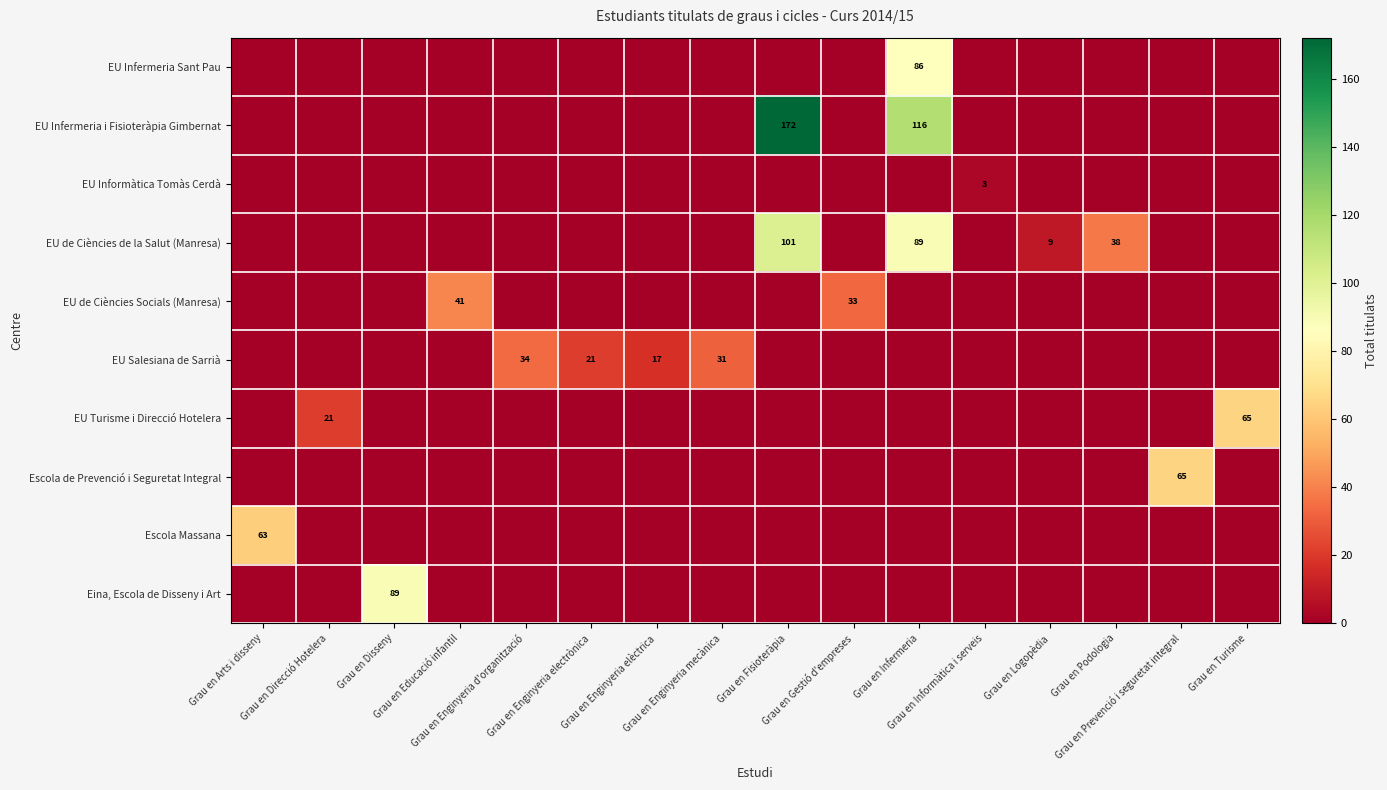

Count the number of categories in the chart.

16